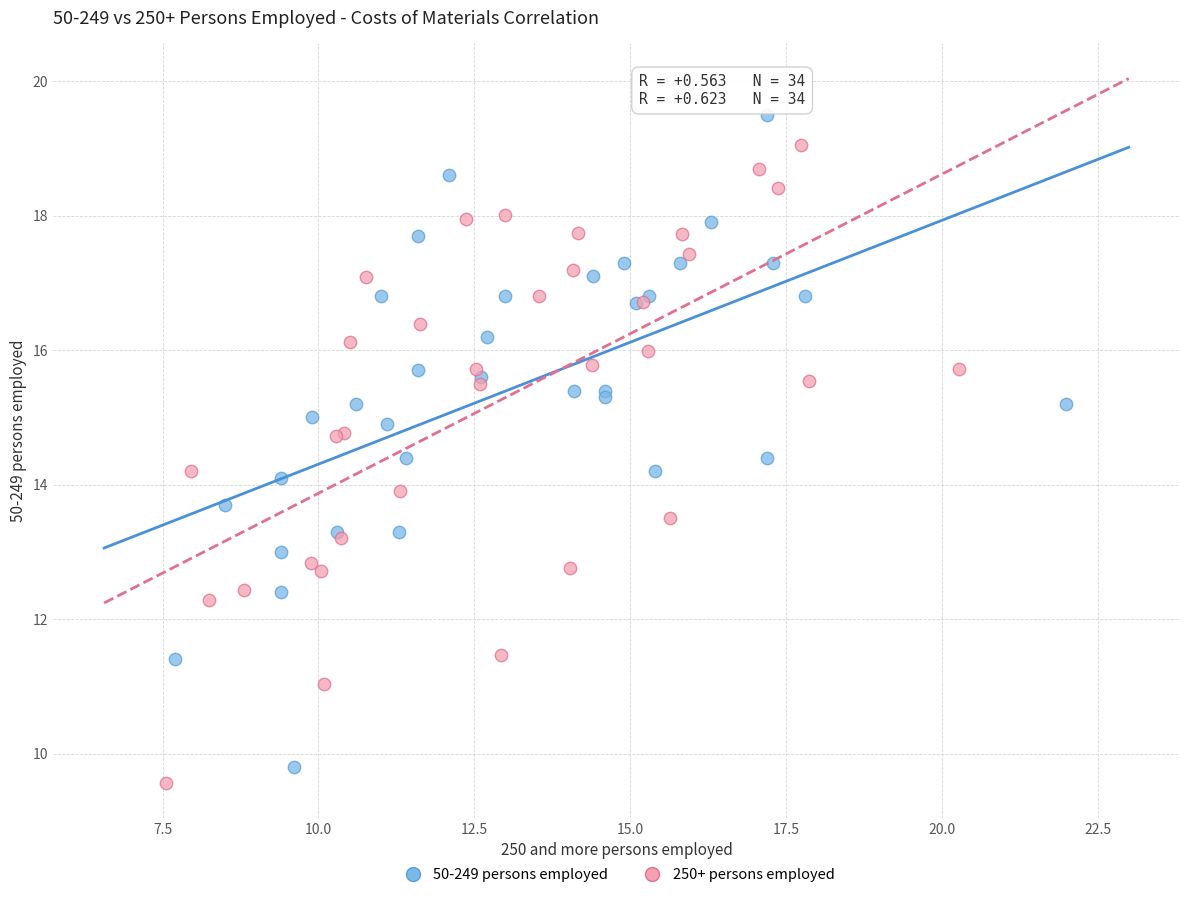

Which series contains the highest Y value?

50-249 persons employed